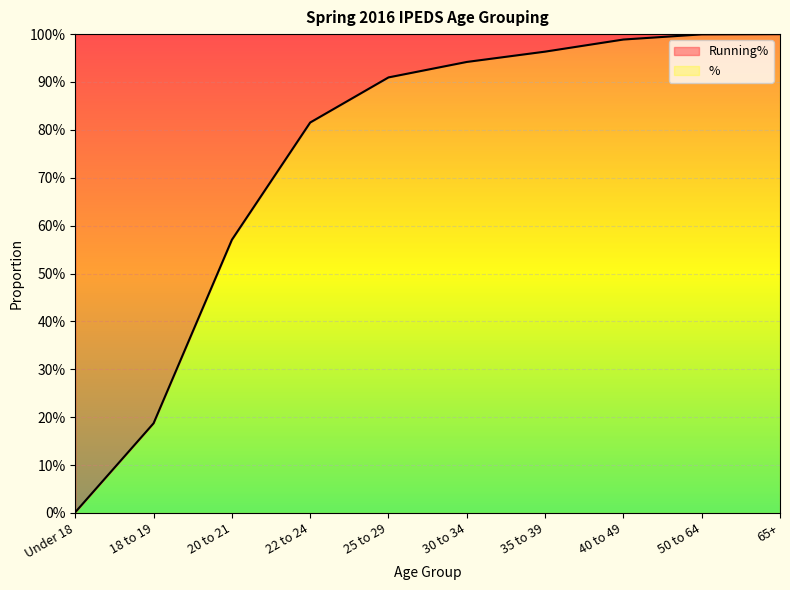

Reading left to right, what are all the values shown in this chart?

0.0	0.2	0.6	0.8	0.9	0.9	1.0	1.0	1.0	1.0